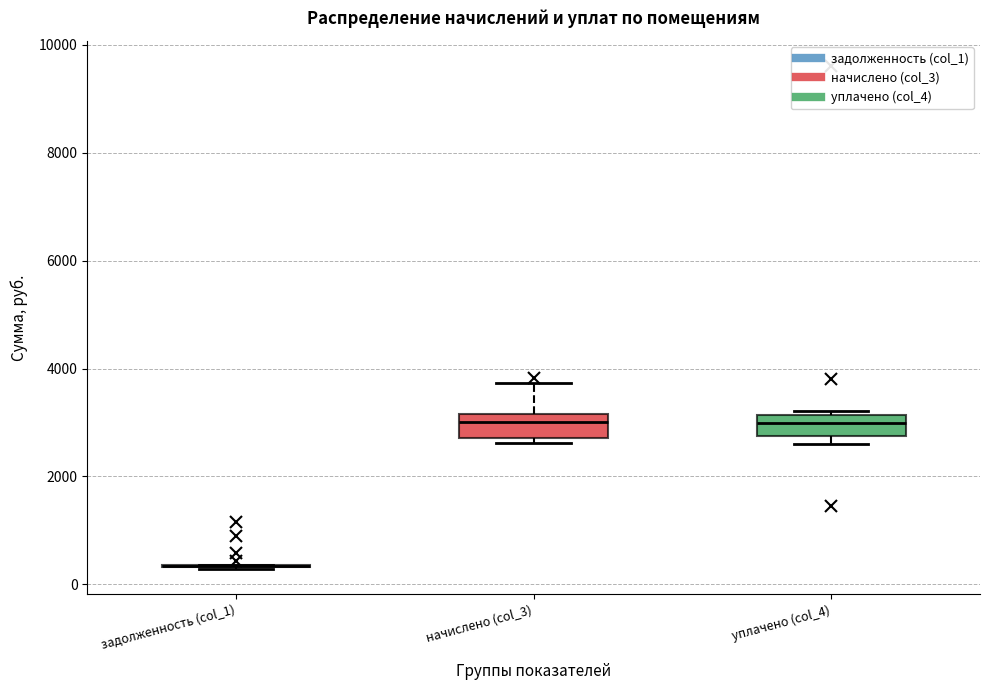

Reading left to right, read every box against the y-axis: the position of its median line, the range the box covers, and the ends of its whiskers. The values are not printed on the chart, so give them approximately, as read against the axis.

задолженность (col_1): box collapsed to a line at 400, whiskers 200 to 400
начислено (col_3): median 3000, box 2800 to 3200, whiskers 2600 to 3800
уплачено (col_4): median 3000, box 2800 to 3200, whiskers 2600 to 3200 (just above the box's upper edge)